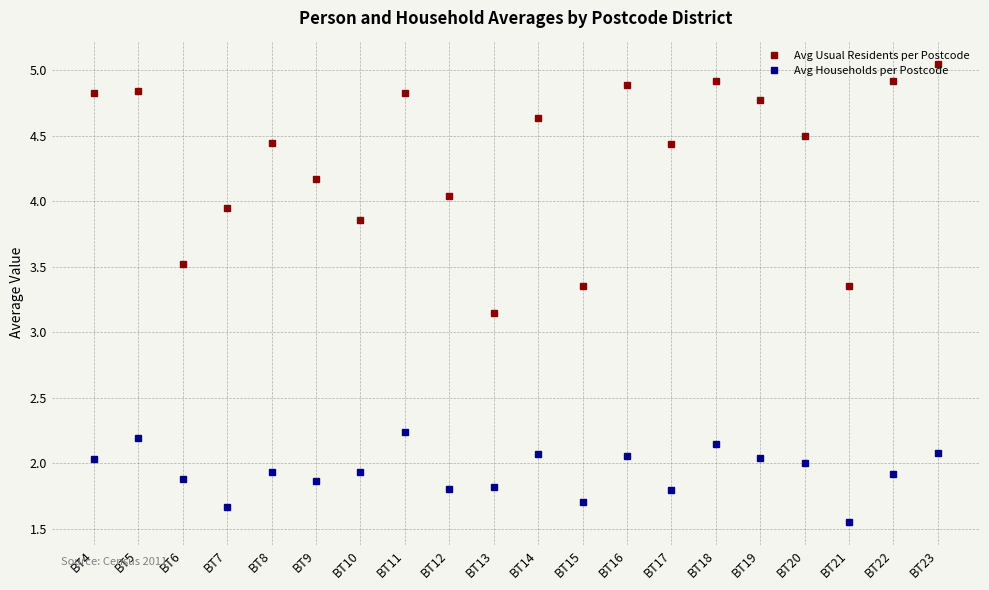

Is this an area chart (filled region under the line)?

No